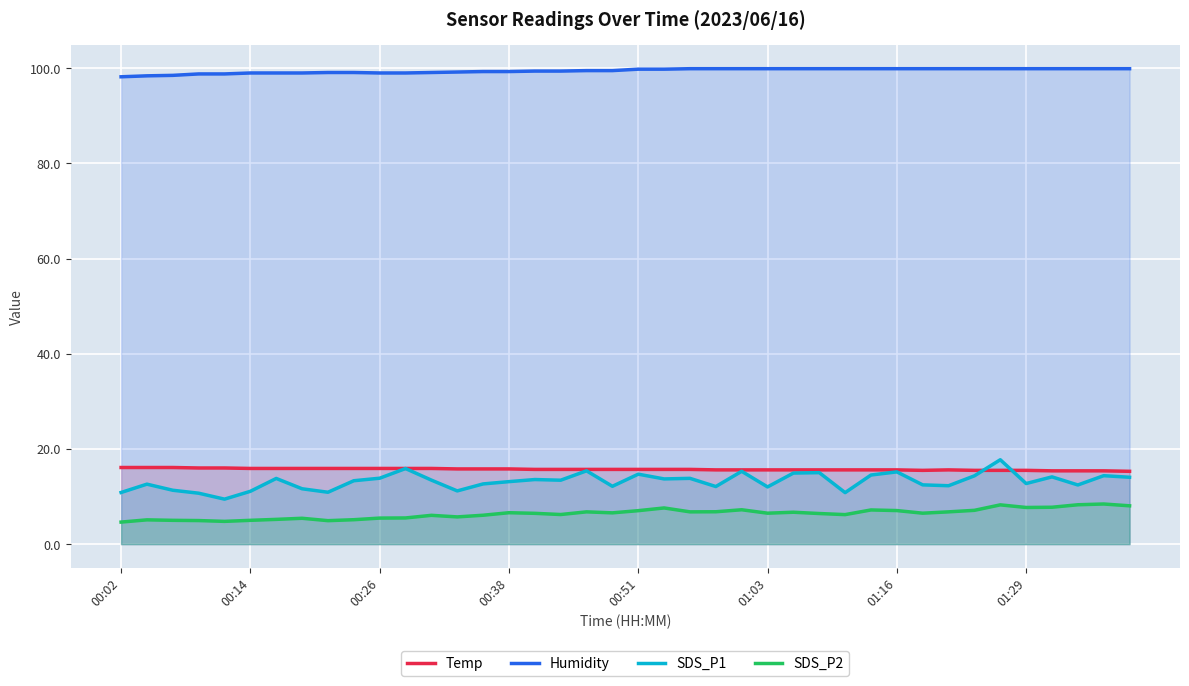

What is the difference between the highest and lowest values at 01:29?

92.2